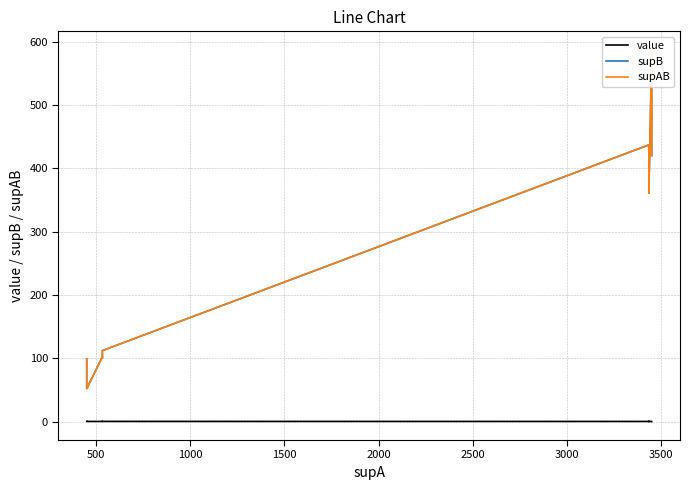

True or false: value and supB cross at least once.

False